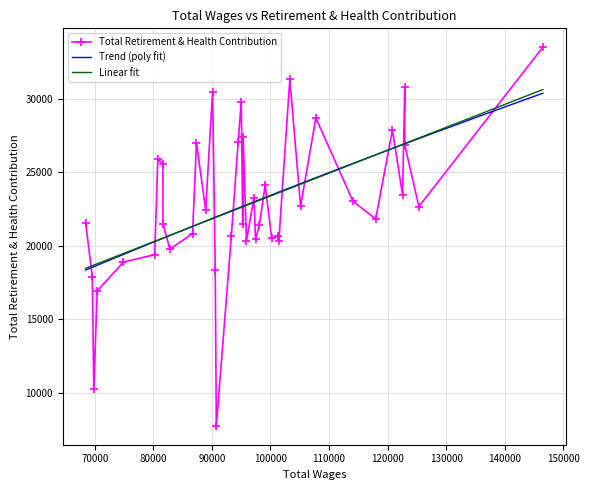

What is the minimum value for Linear fit?

18471.6